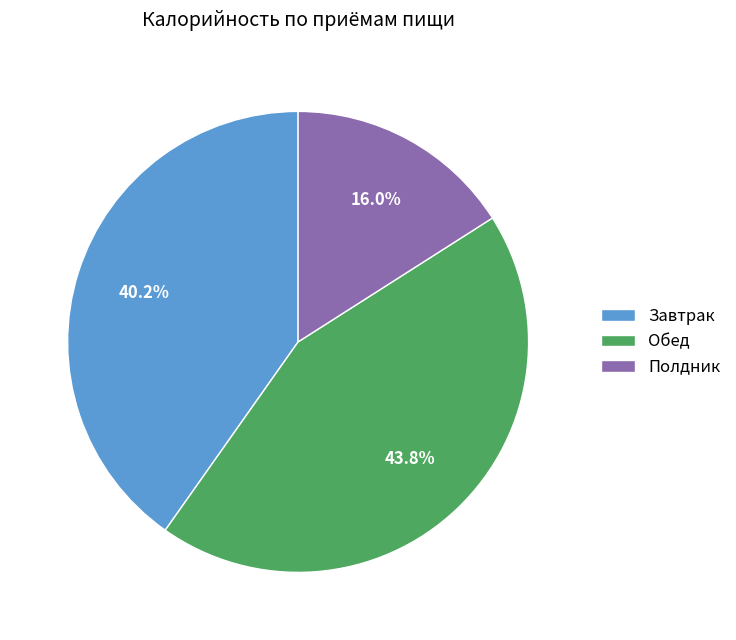

To the nearest percent, what is the difference between the largest and smallest slice percentages?

28%